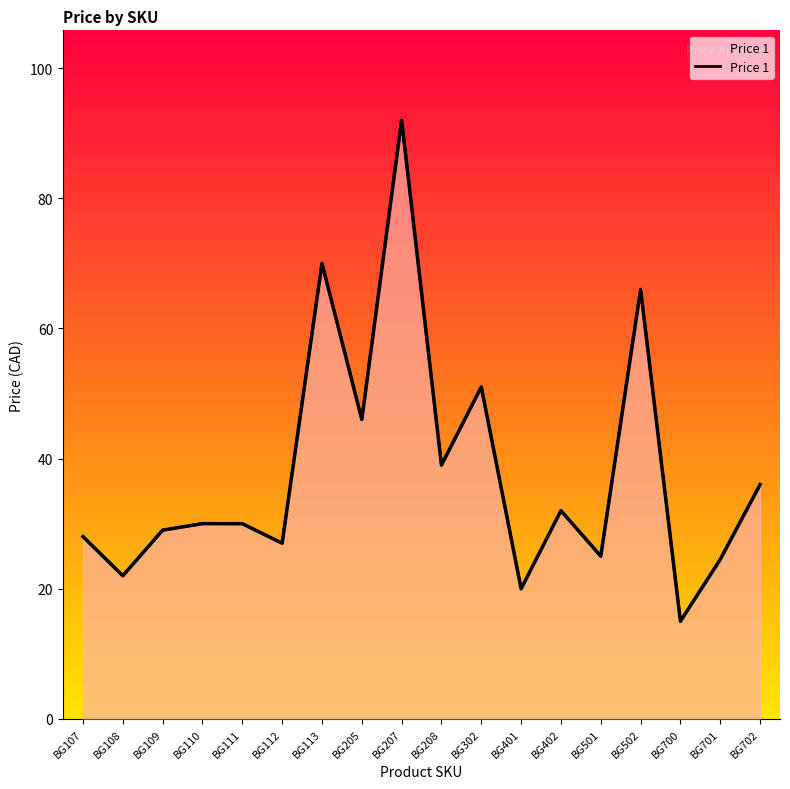

Is it true that the value at BG302 is 88.8?

False